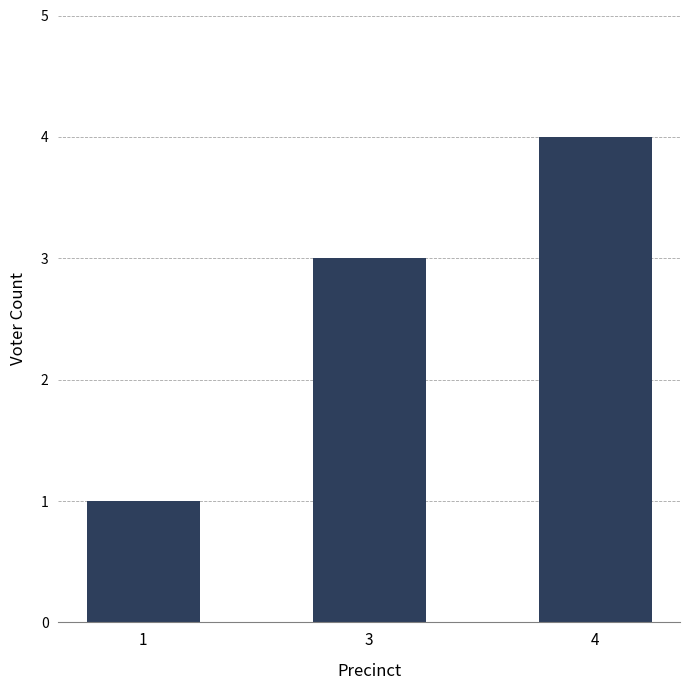

Is it true that the value at 4 is 4?

True